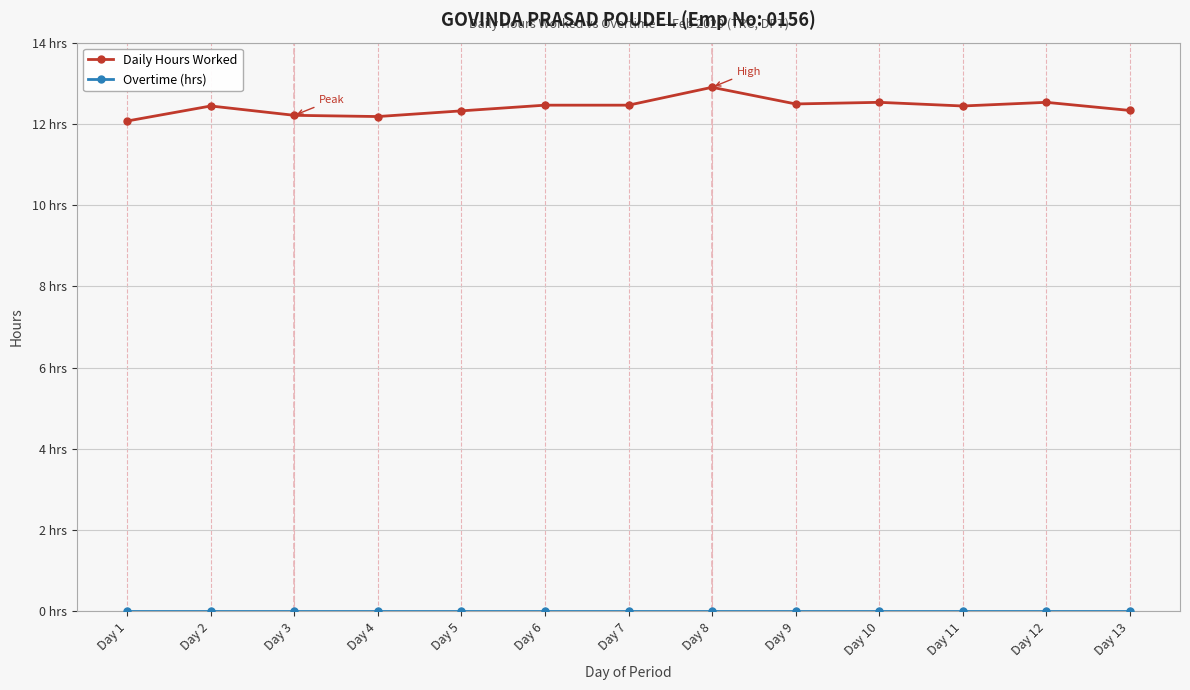

Which series changed the most between Day 6 and Day 10?

Daily Hours Worked